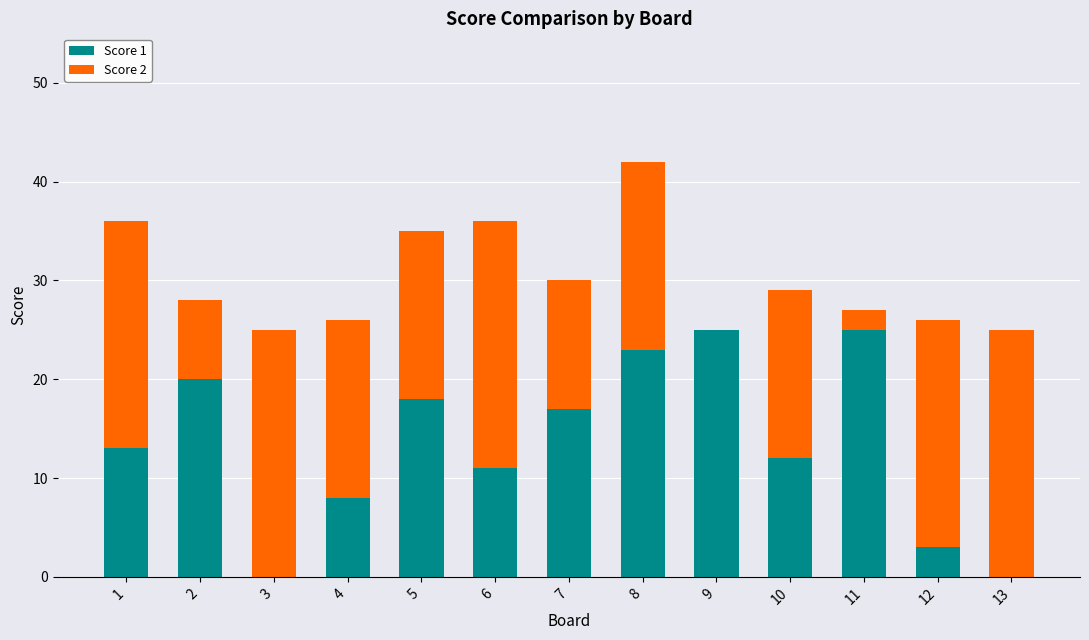

What is the highest value of the Score 1 series?

25